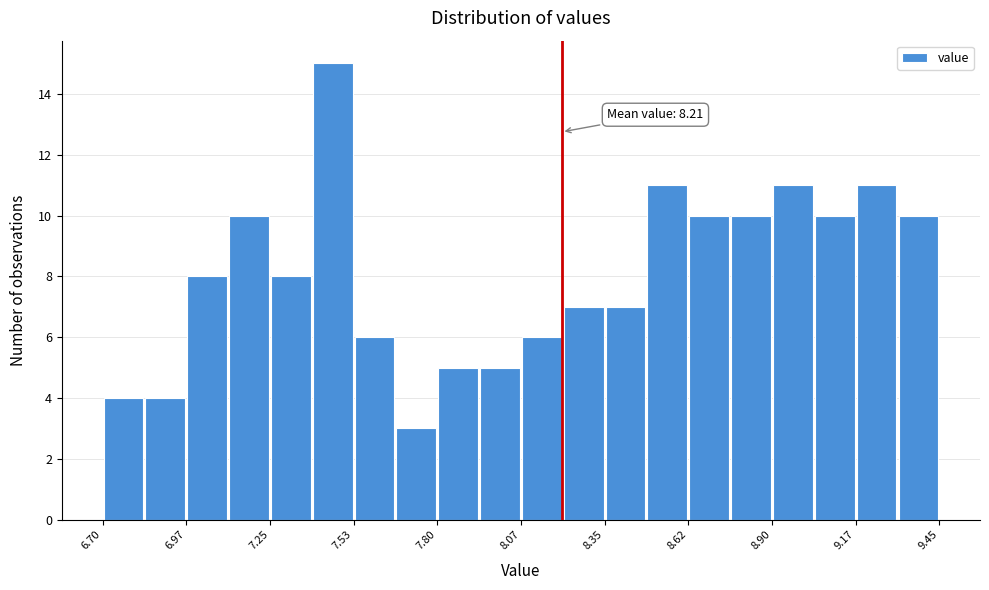

Around what value on the x-axis is the tallest bar? Give the approximate position of its centre, as read against the axis.

7.45